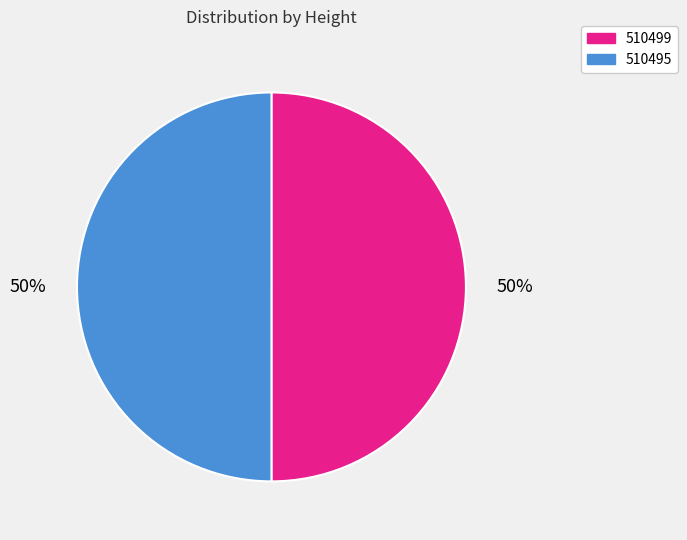

True or false: 510495 accounts for 50% of the total.

True